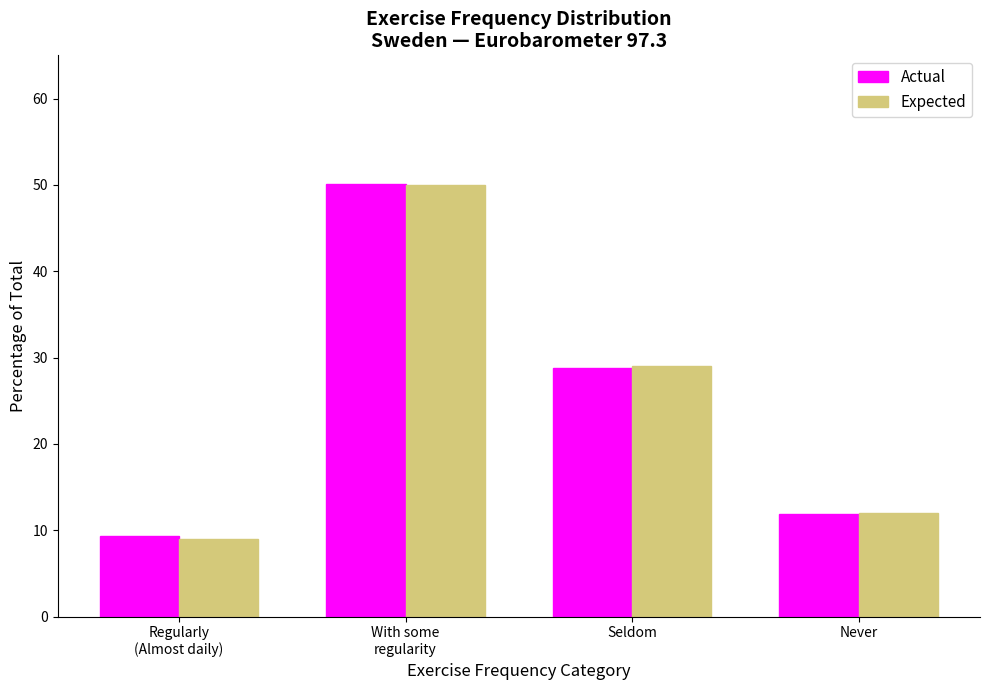

Reading right to left, list all the values displayed in this chart.

Actual: 11.9	28.8	50.0	9.3
Expected: 12.0	29.0	50.0	9.0